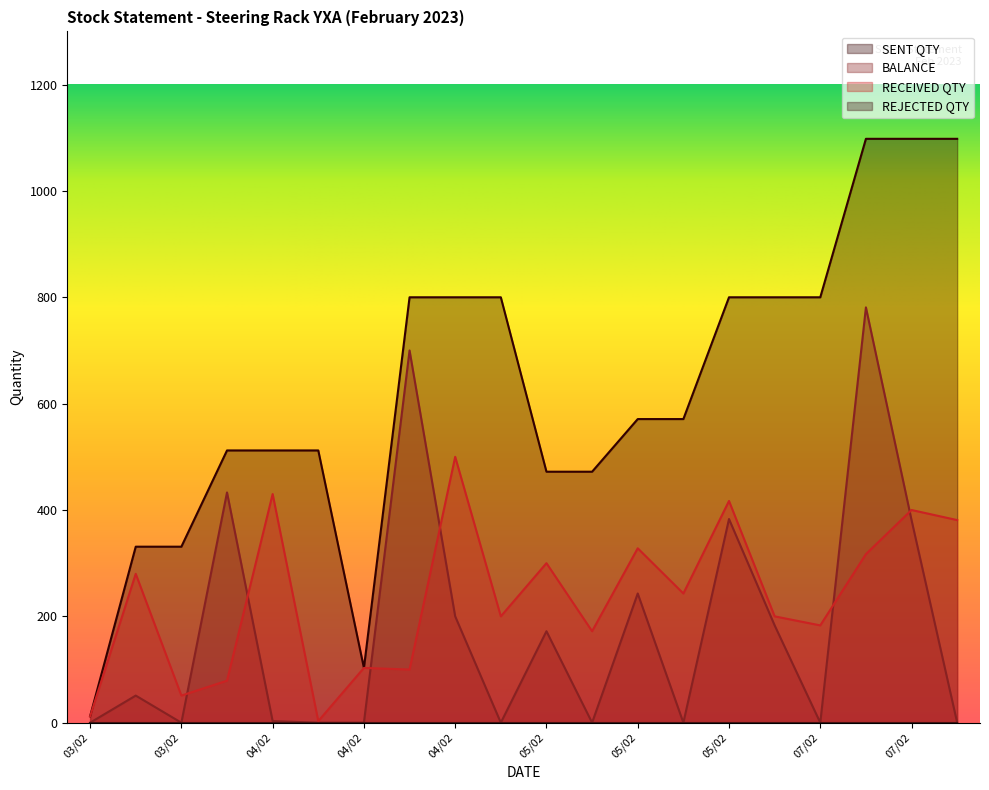

The BALANCE series shows 53 at 06/02. True or false?

False